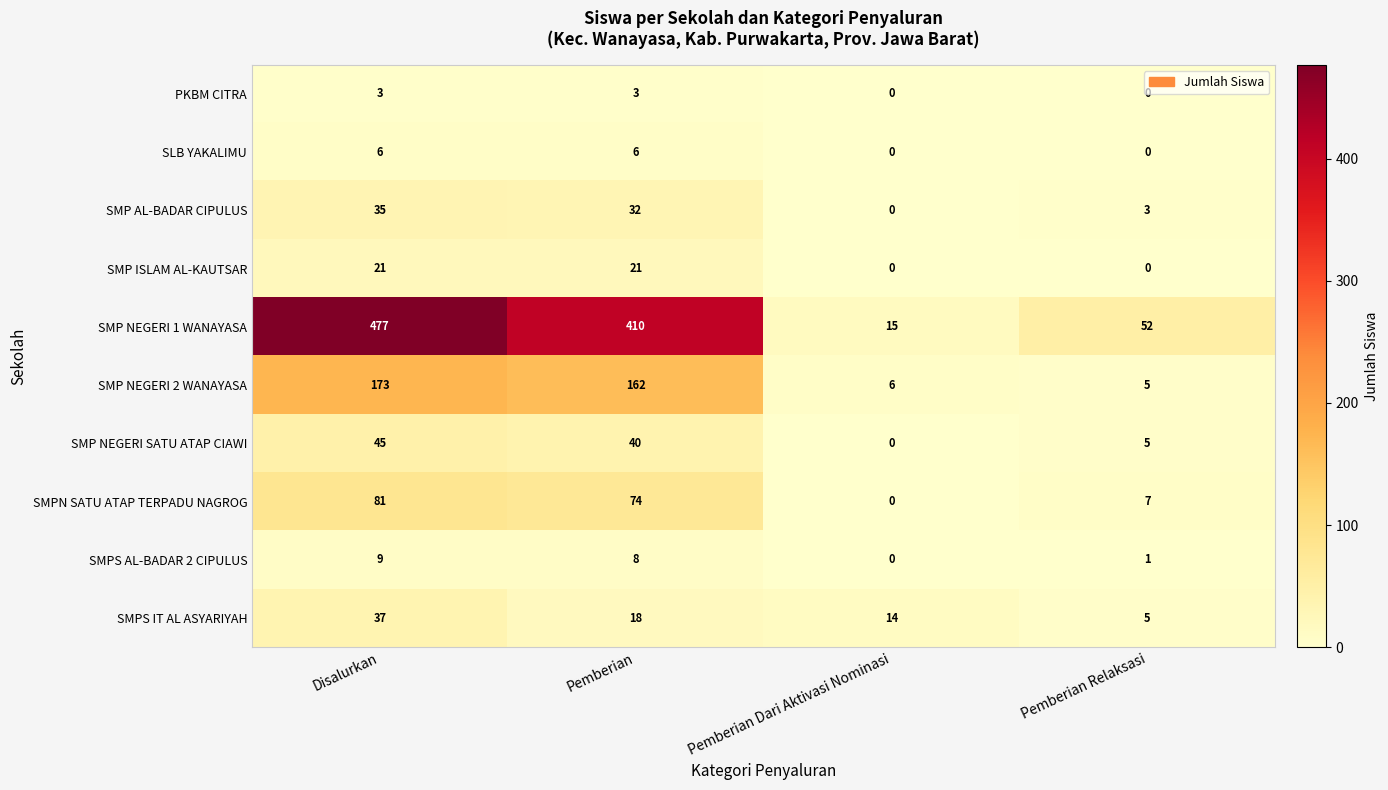

Which series changed the most between Pemberian Dari Aktivasi Nominasi and Pemberian Relaksasi?

SMP NEGERI 1 WANAYASA